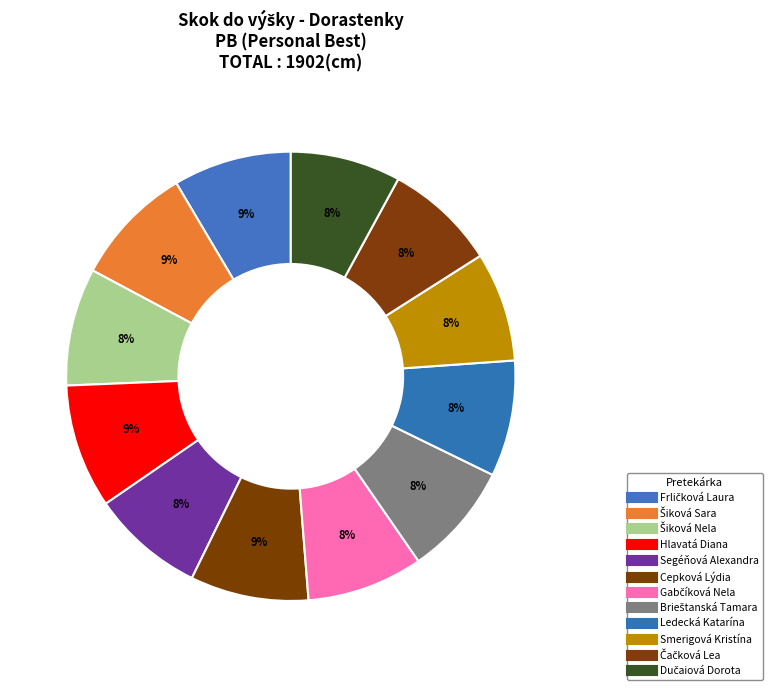

How many segments does this pie chart have?

12